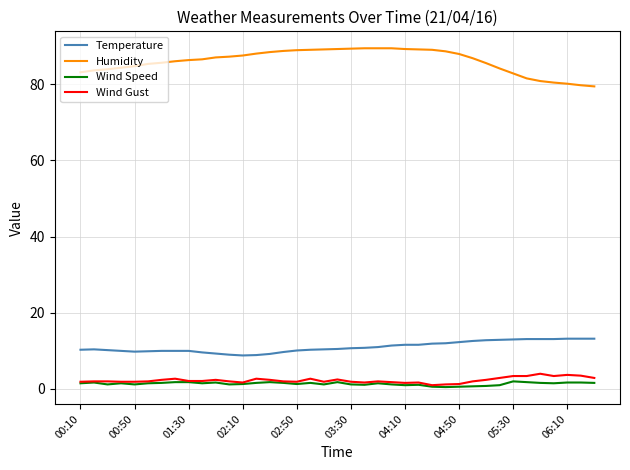

What is the minimum value for Humidity?

79.4